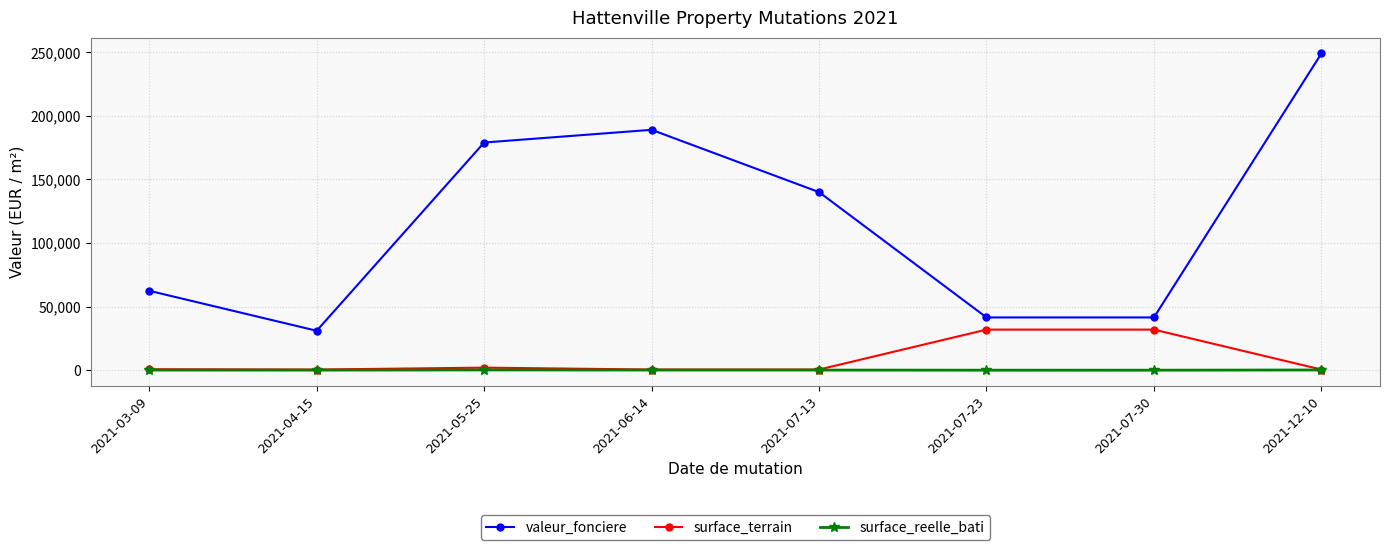

How many values in the surface_reelle_bati series are below 92?

4